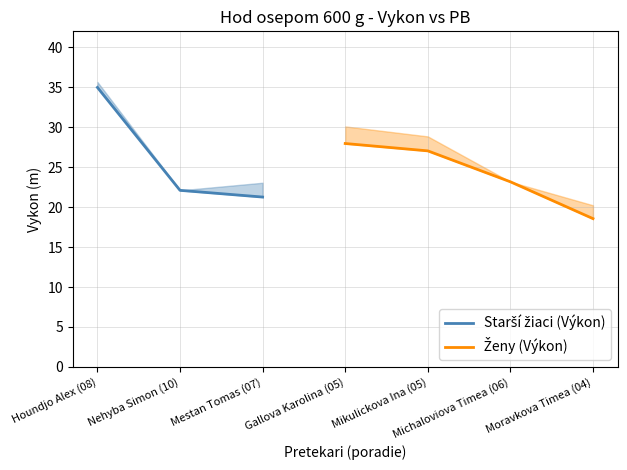

What are all the series names shown in the legend?

Starší žiaci (Výkon), Ženy (Výkon)